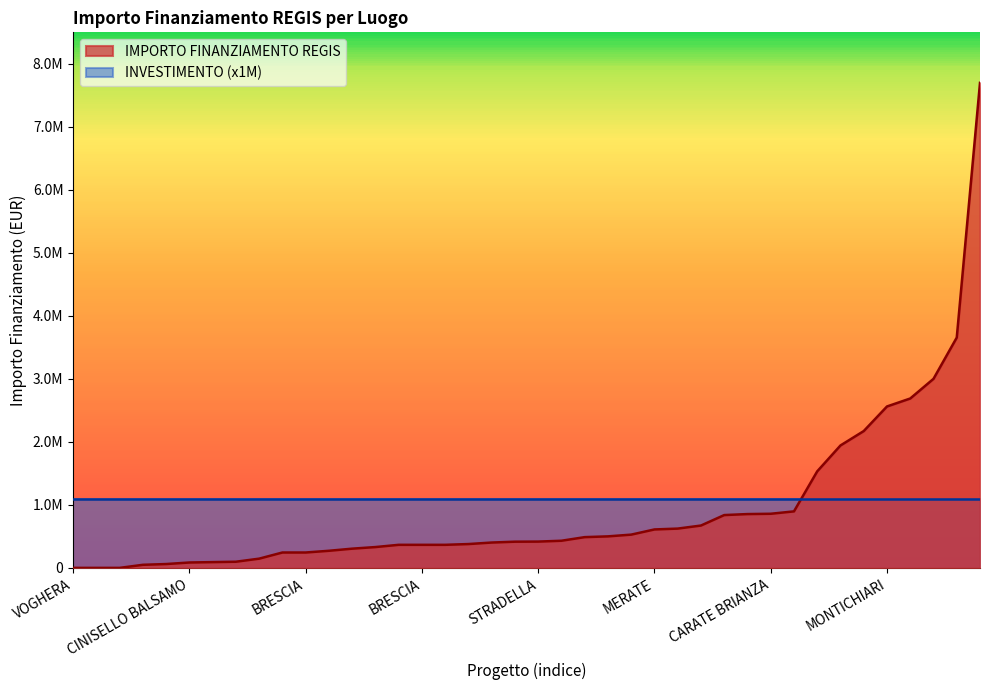

Where is IMPORTO FINANZIAMENTO REGIS nearest to the value 3849189?

MANTOVA